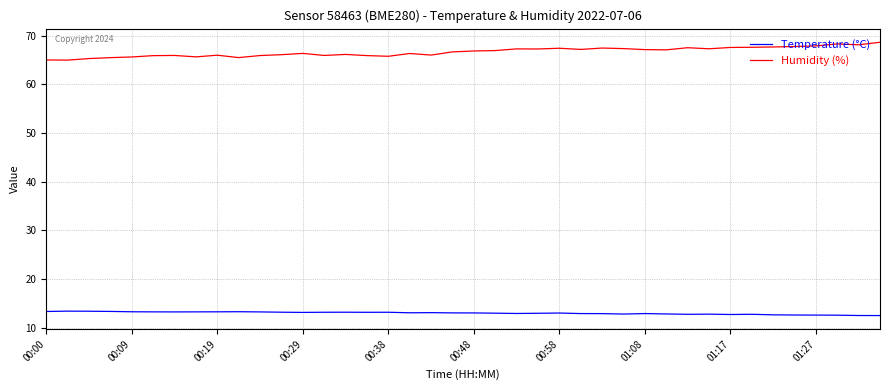

Which series has the largest total across all categories?

Humidity (%)